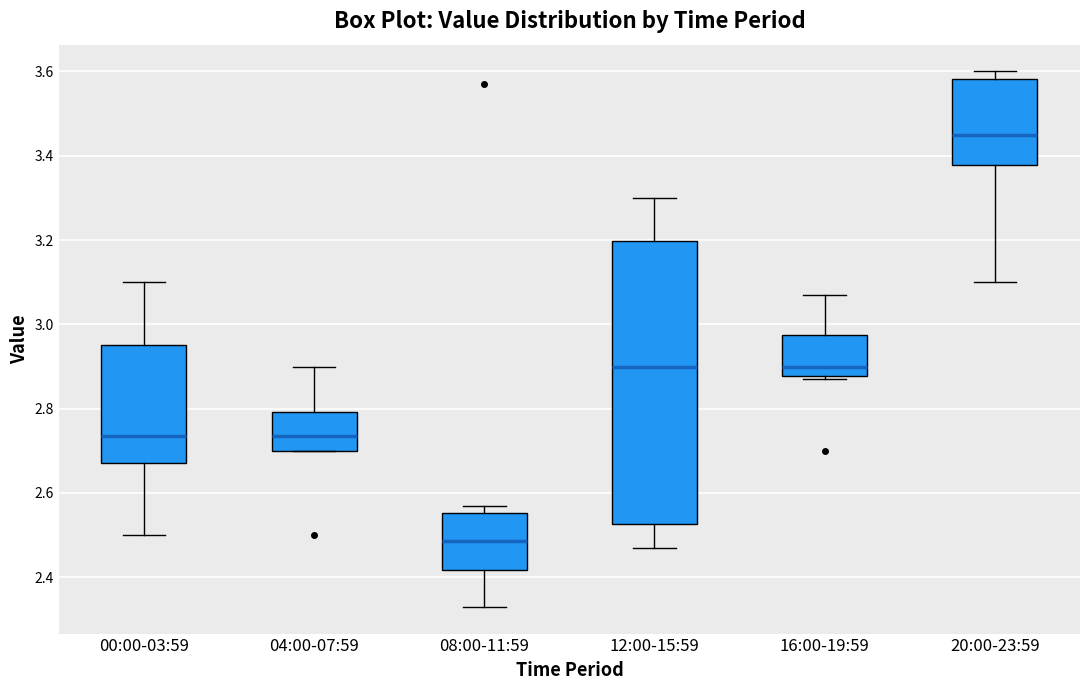

Comparing the boxes themselves (not the whiskers), which one is the tallest?

12:00-15:59